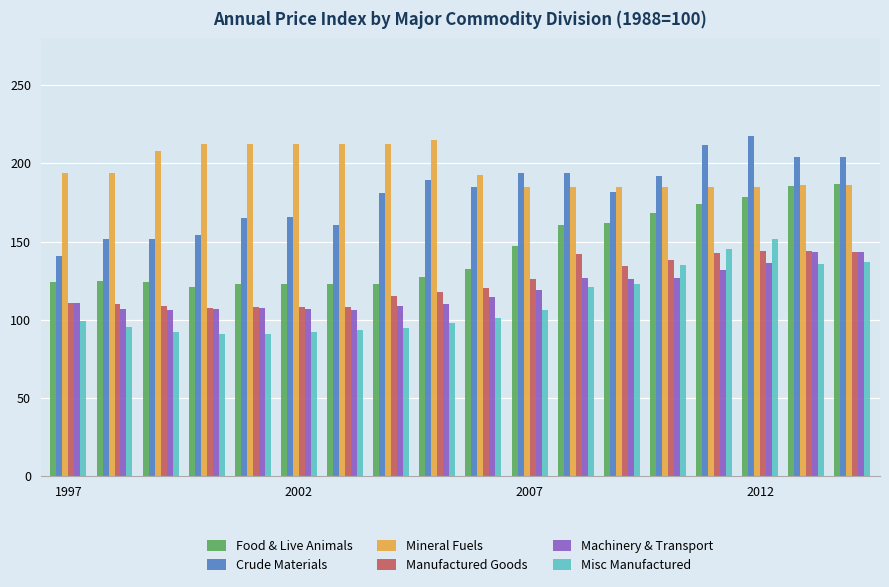

What is the greatest value displayed?

217.4